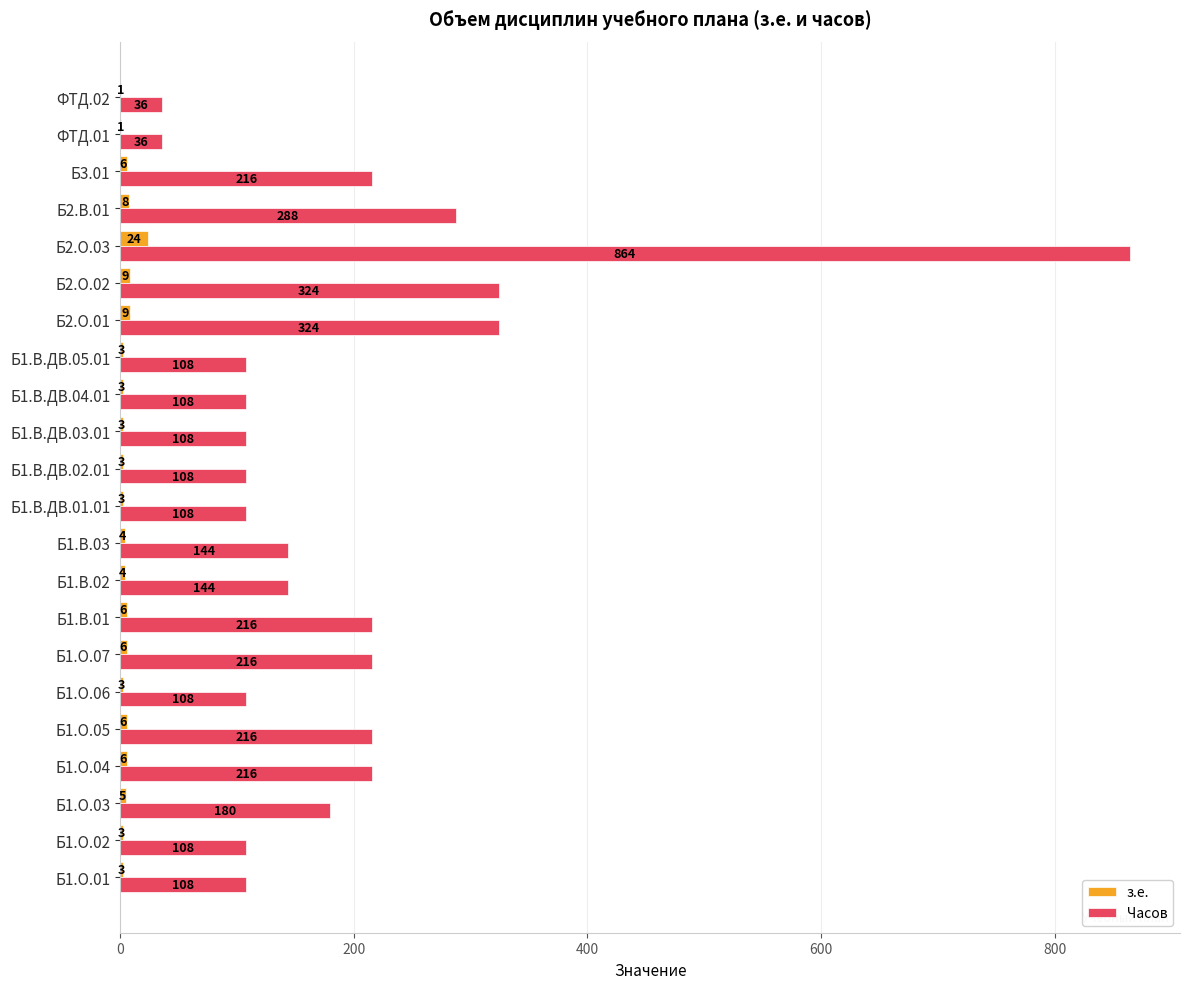

The Часов series shows 143 at Б1.О.07. True or false?

False